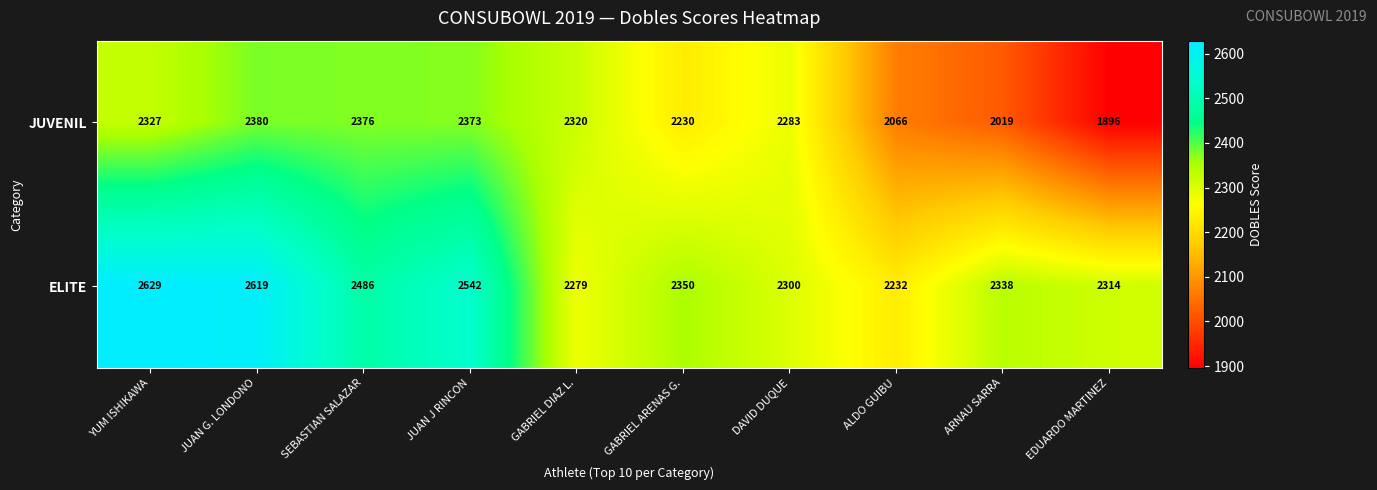

What is the average value of the ELITE series?

2409